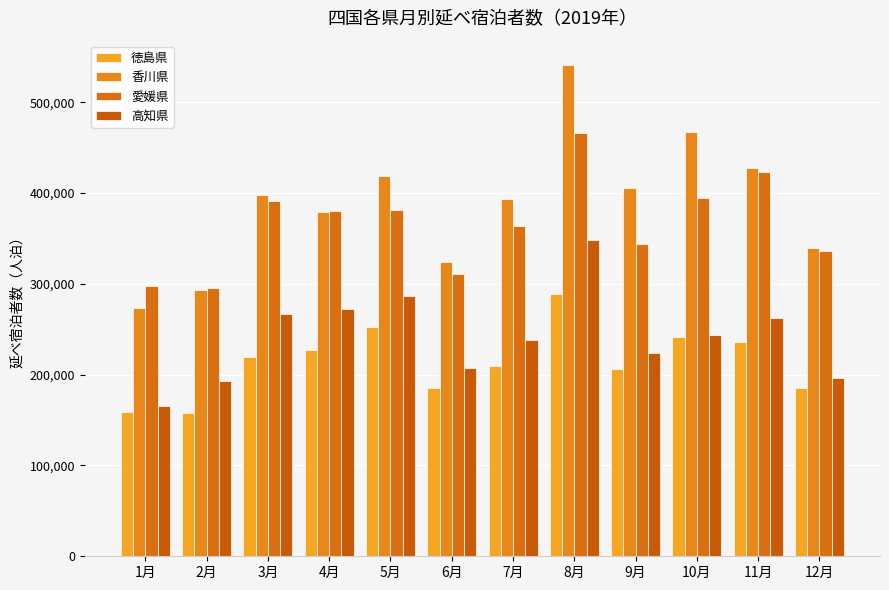

How many bars are there in each group?

4